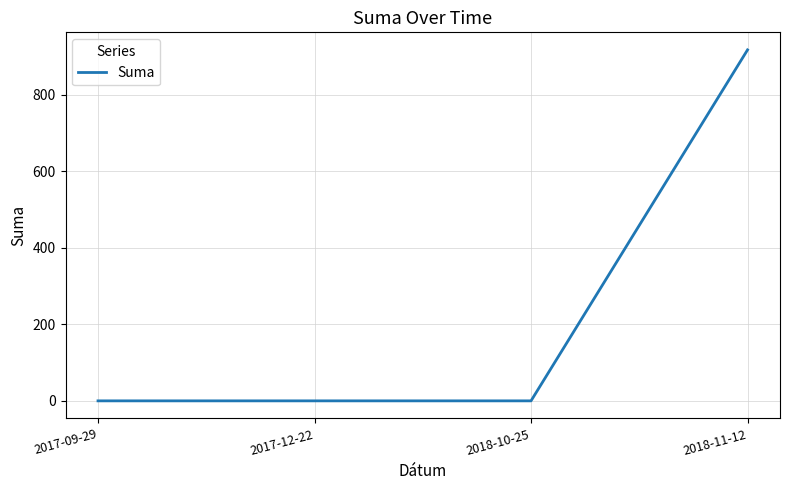

Reading right to left, list all the values displayed in this chart.

916.9	0.0	0.0	0.0